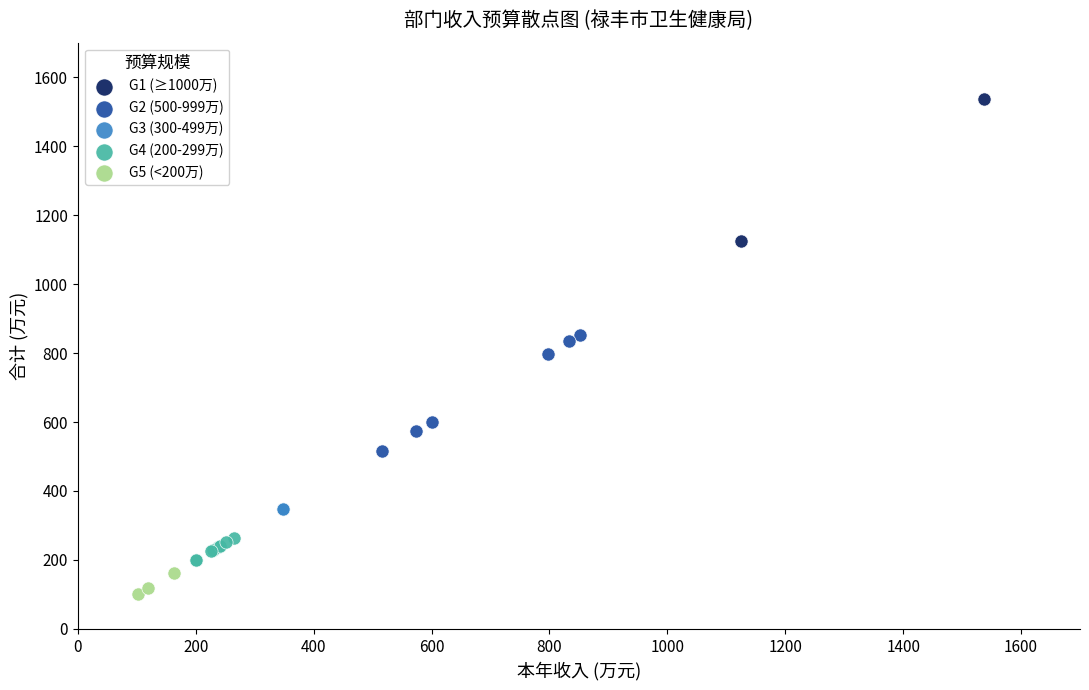

Which series has the largest Y range (max minus min)?

G1 (≥1000万)